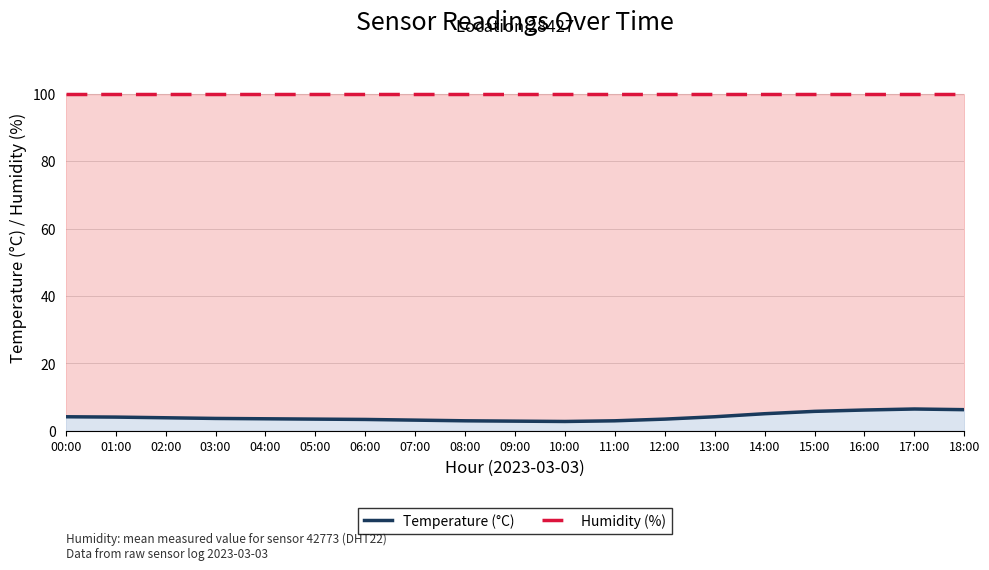

Which series has the largest total across all categories?

Humidity (%)